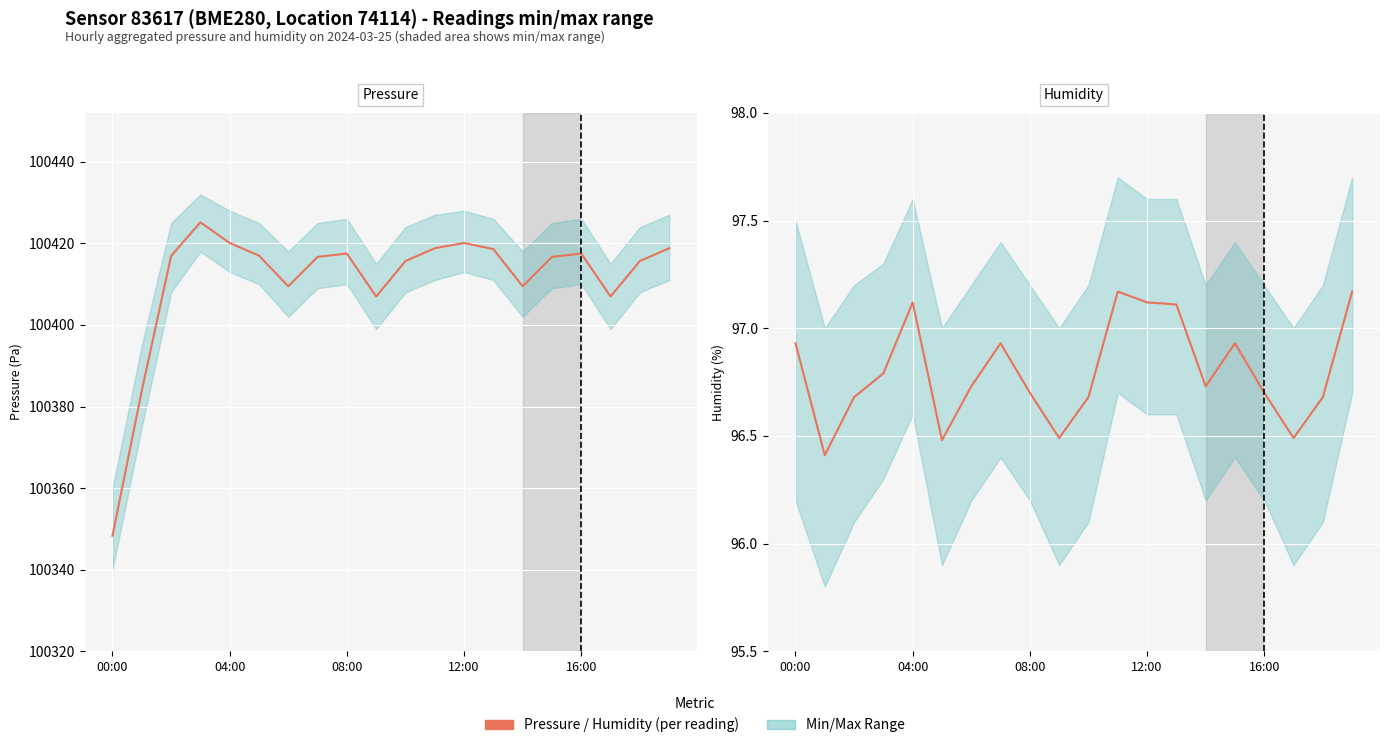

Reading left to right, transcribe all the data shown in this chart.

Pressure (Pa): 100348.3	100383.9	100416.9	100425.2	100420.1	100417.0	100409.5	100416.7	100417.5	100407.0	100415.7	100418.8	100420.1	100418.6	100409.5	100416.7	100417.5	100407.0	100415.7	100418.8
Humidity (%): 96.9	96.4	96.7	96.8	97.1	96.5	96.7	96.9	96.7	96.5	96.7	97.2	97.1	97.1	96.7	96.9	96.7	96.5	96.7	97.2